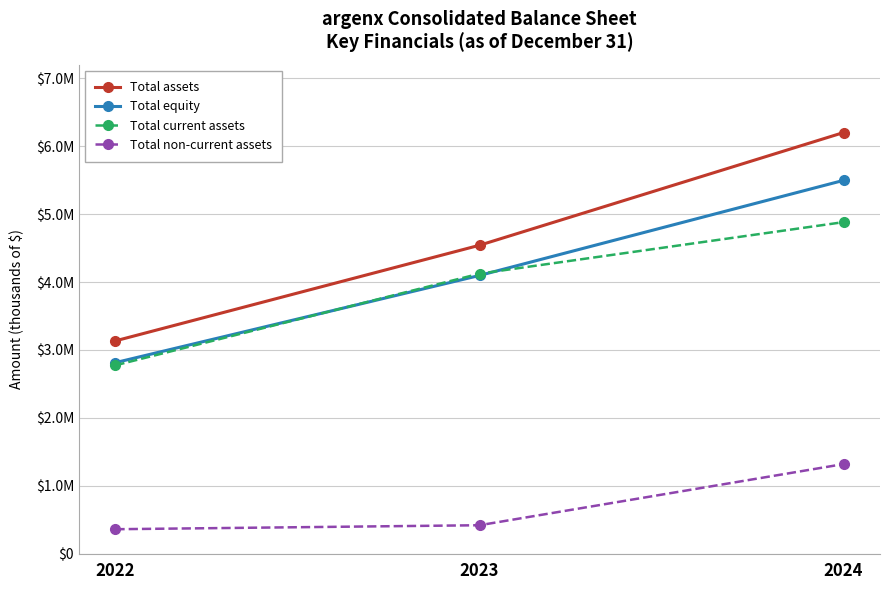

List the labels in order of Total assets value, smallest first.

2022, 2023, 2024